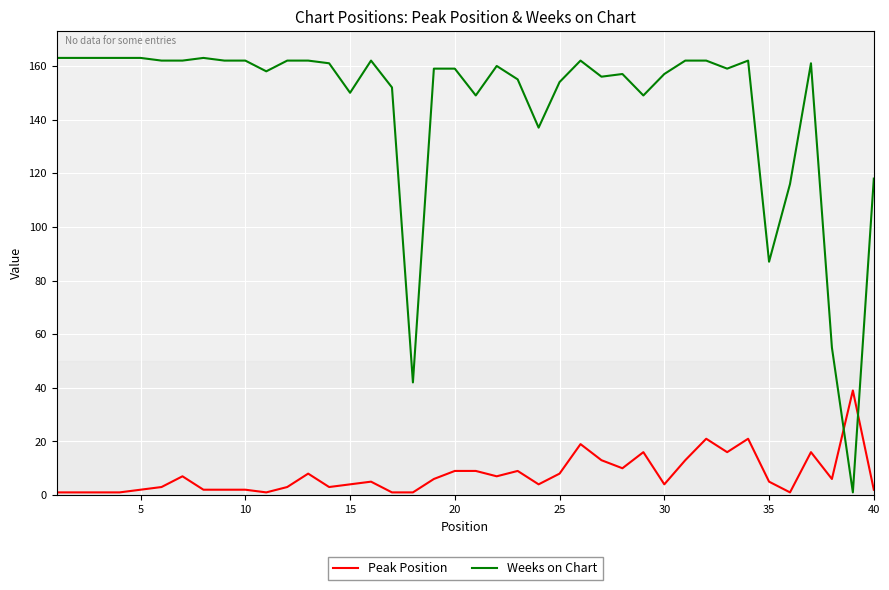

How many times do Peak Position and Weeks on Chart cross each other?

2